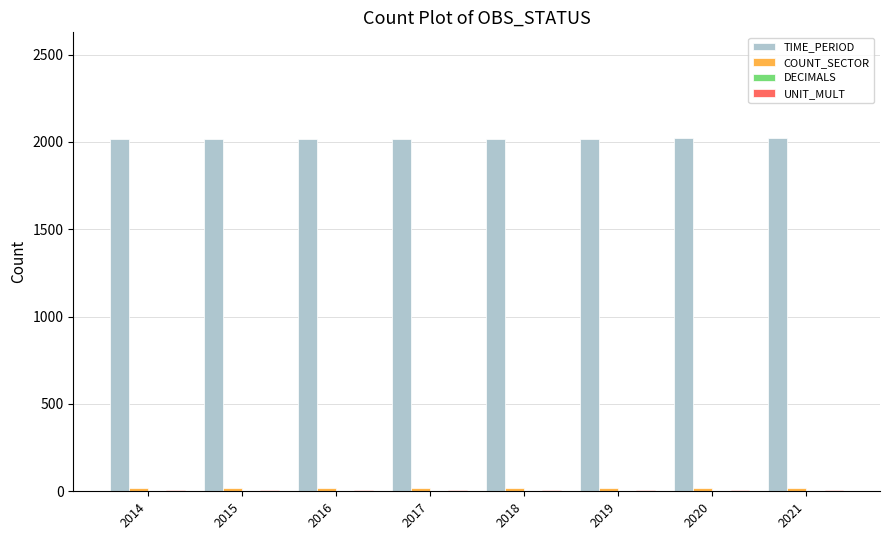

What is the total value across all series at 2019?

2048